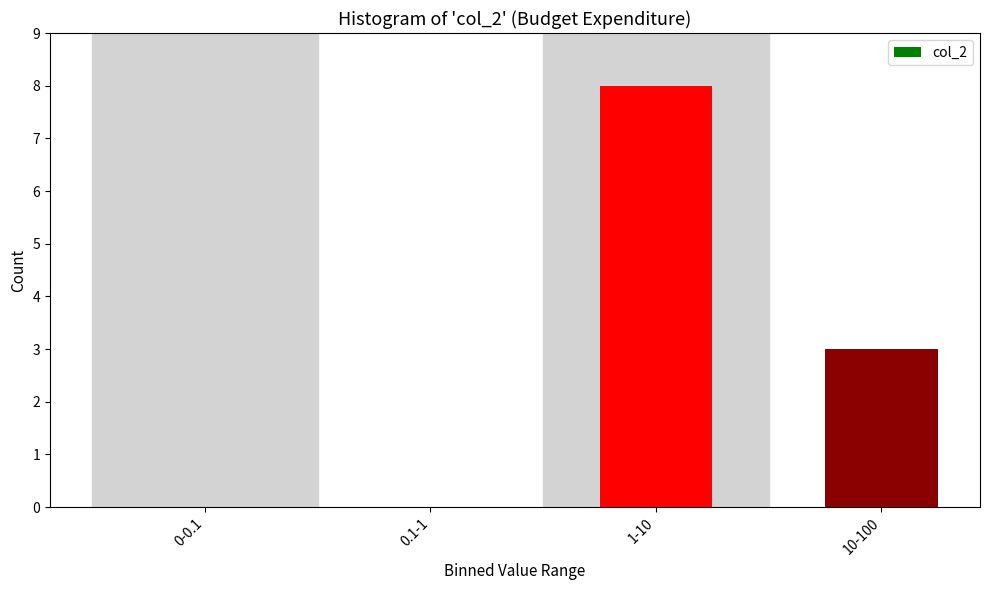

Reading left to right, transcribe all the data shown in this chart.

0-0.1=0	0.1-1=0	1-10=8	10-100=3